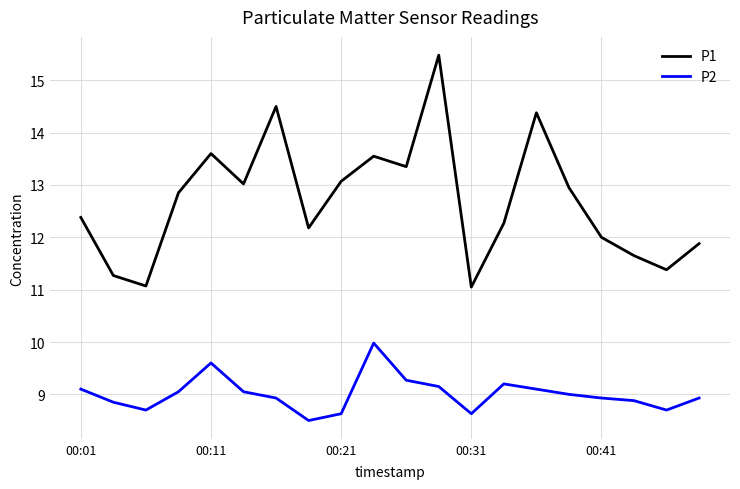

List the series in order of their peak value, lowest first.

P2, P1